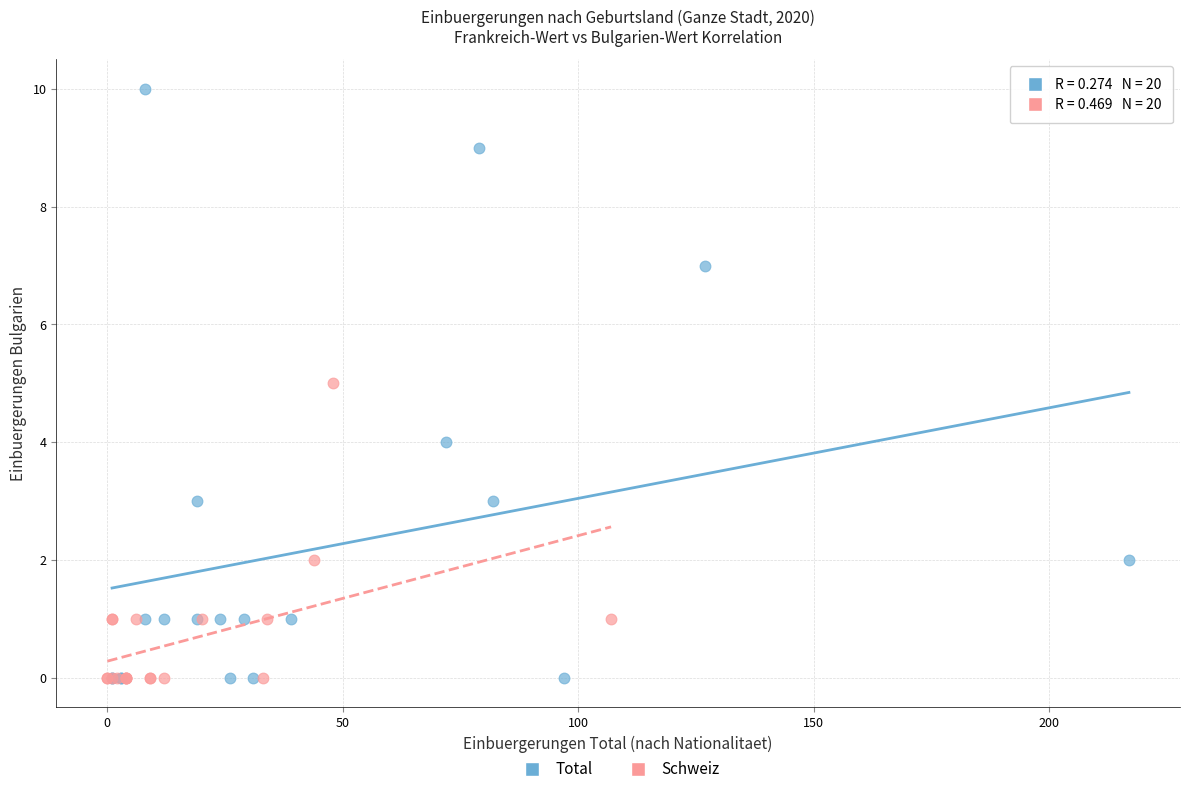

Which series contains the highest Y value?

Total